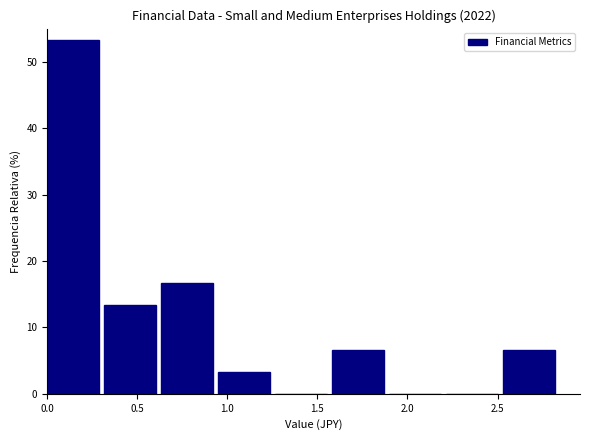

How tall is the bar that spans 2.55 to 2.85 on the x-axis? Neither the bar edges nor the heights are printed on the chart, so give them approximately, as read against the axes.

7